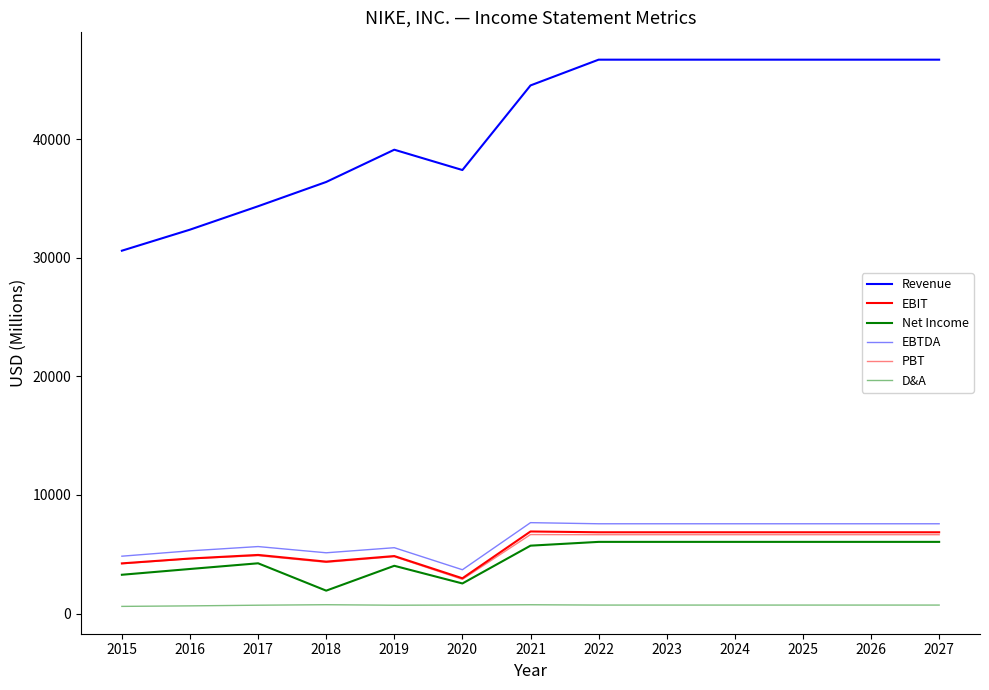

True or false: EBTDA and EBIT cross at least once.

False